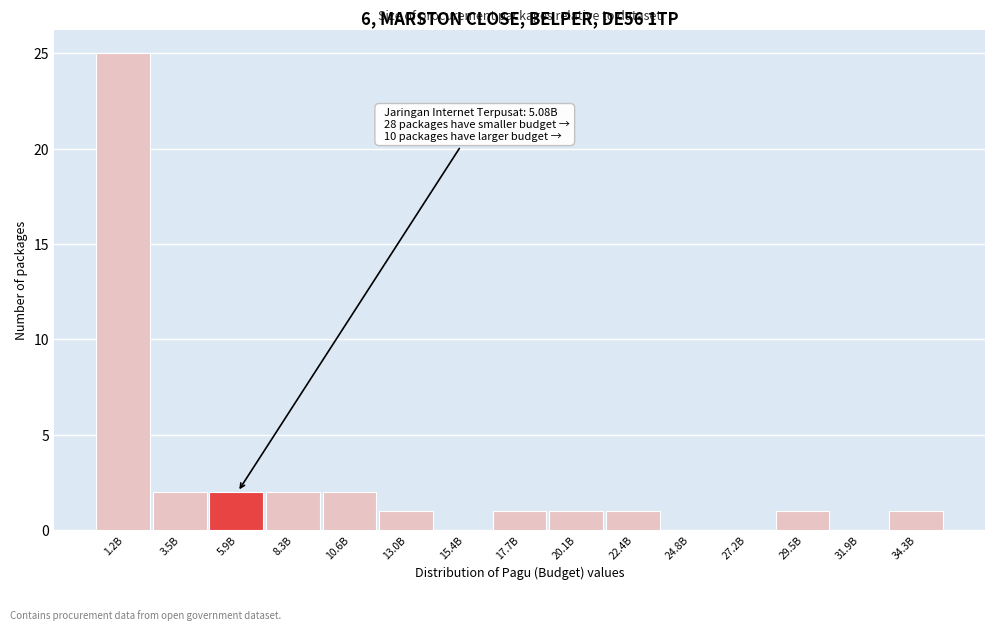

Reading right to left, transcribe all the data shown in this chart.

34.3B=1	31.9B=0	29.5B=1	27.2B=0	24.8B=0	22.4B=1	20.1B=1	17.7B=1	15.4B=0	13.0B=1	10.6B=2	8.3B=2	5.9B=2	3.5B=2	1.2B=25